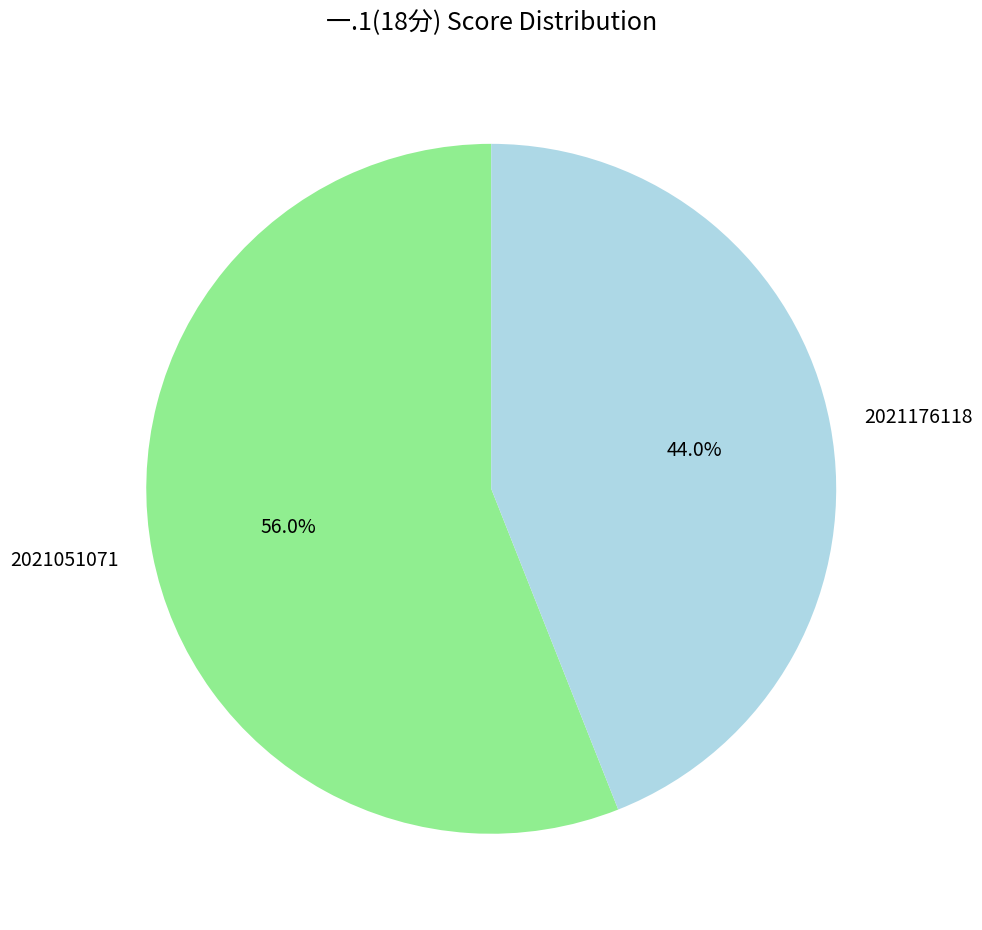

What percentage is NOT represented by 2021051071?

44.0%